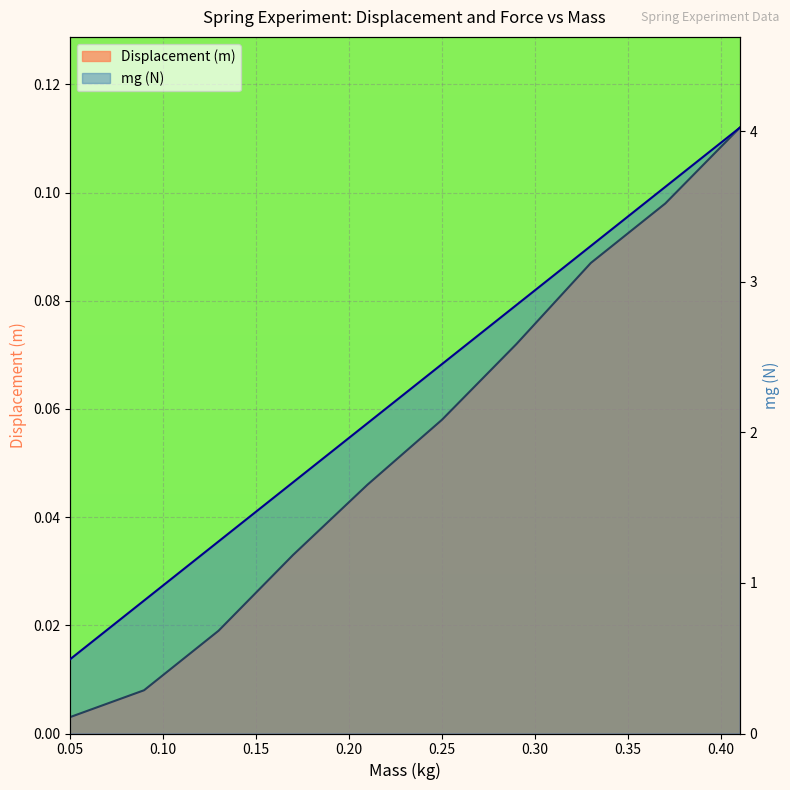

Reading left to right, list all the values displayed in this chart.

Displacement (m): 0.05=0.0	0.09=0.0	0.13=0.0	0.17=0.0	0.21=0.0	0.25=0.1	0.29=0.1	0.33=0.1	0.37=0.1	0.41=0.1
mg (N): 0.05=0.5	0.09=0.9	0.13=1.3	0.17=1.7	0.21=2.1	0.25=2.5	0.29=2.8	0.33=3.2	0.37=3.6	0.41=4.0